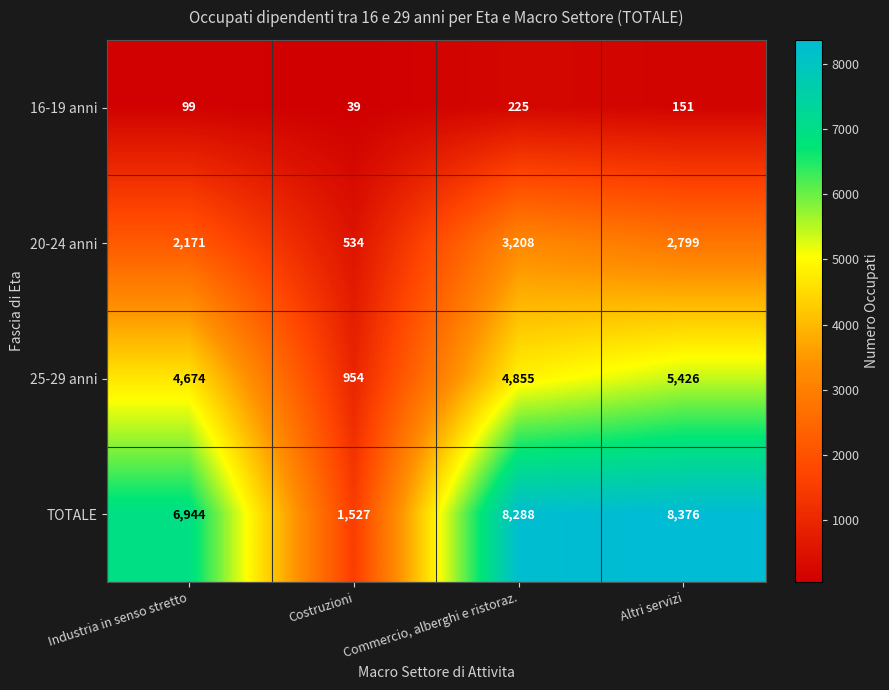

Which series has the largest range (max minus min)?

TOTALE